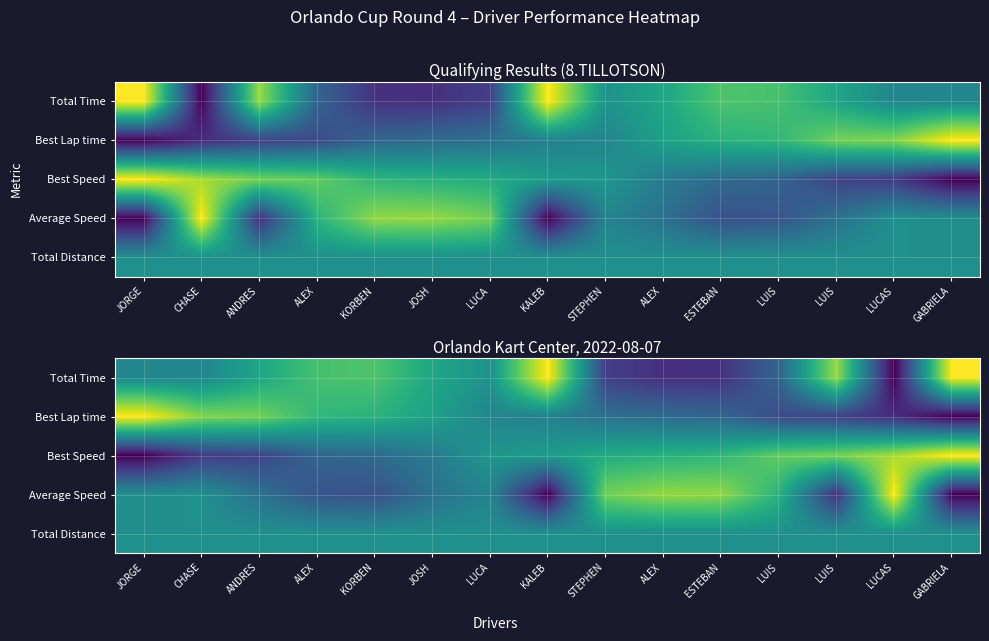

The value of Total Time at KORBEN is 0.7. True or false?

True